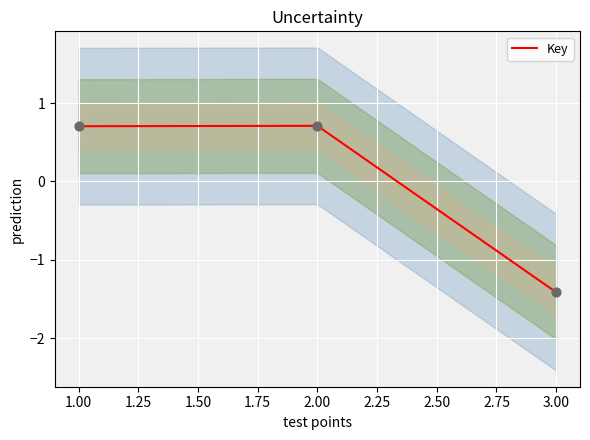

Is it true that Key equals 0.7 at 2.00?

True